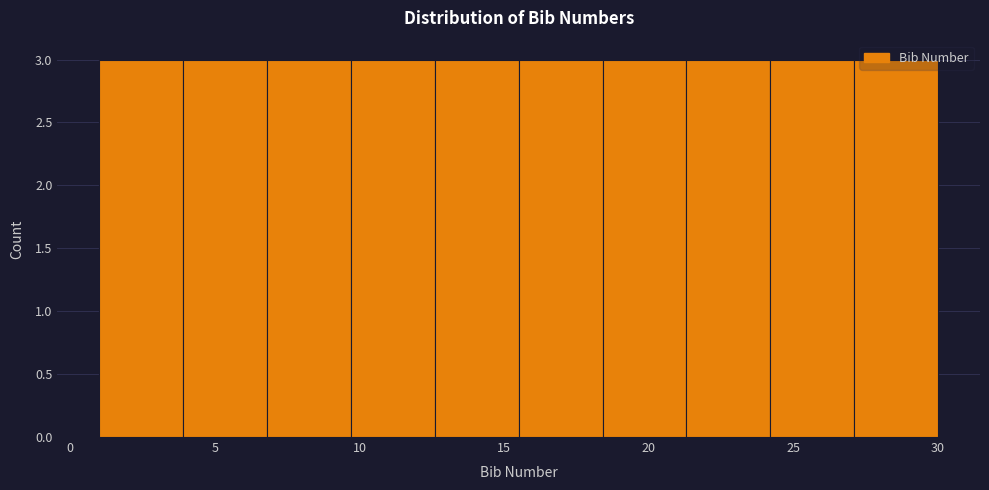

How tall is the bar that spans 6.8 to 9.7 on the x-axis? Neither the bar edges nor the heights are printed on the chart, so give them approximately, as read against the axes.

3